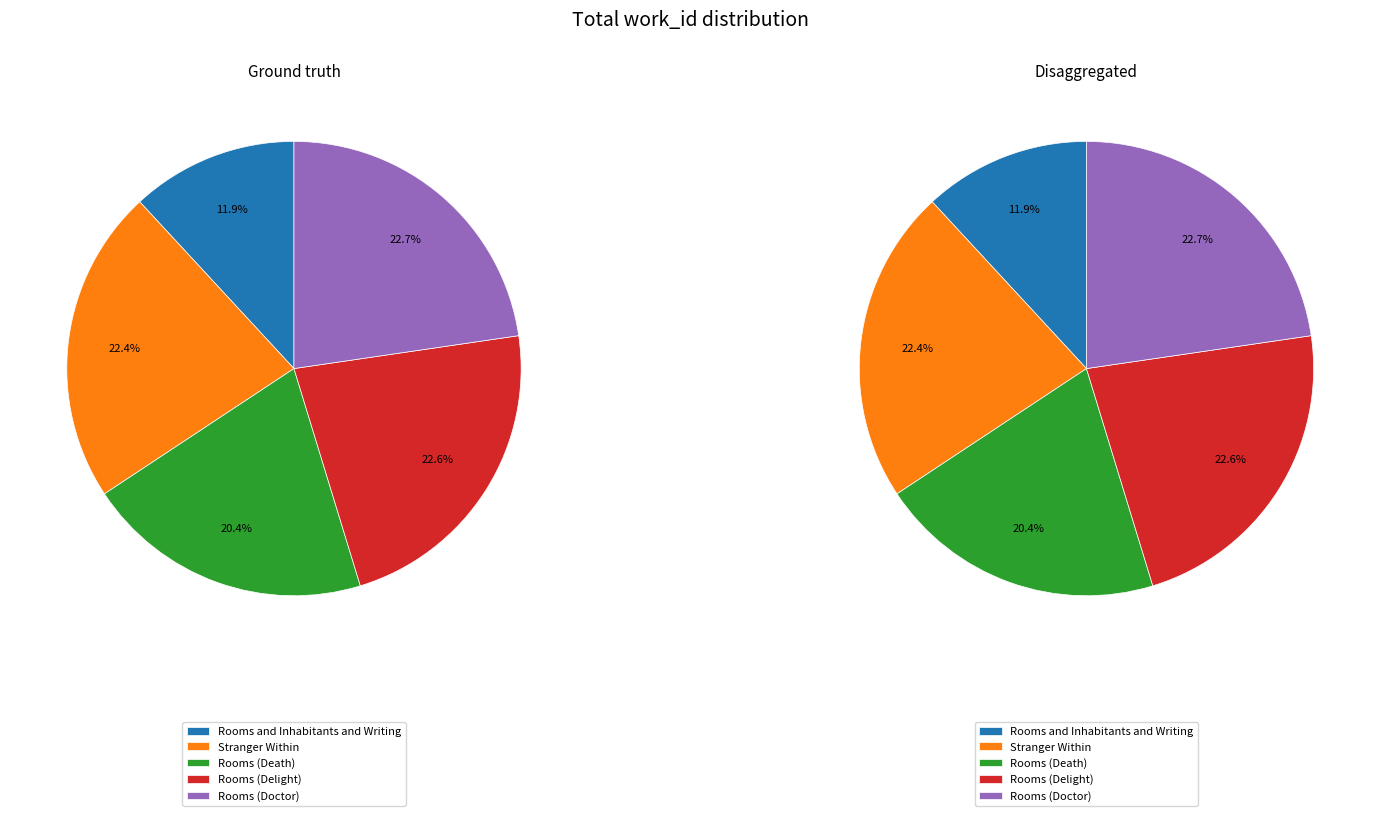

What portion of the pie excludes Rooms (Delight)?

77.4%